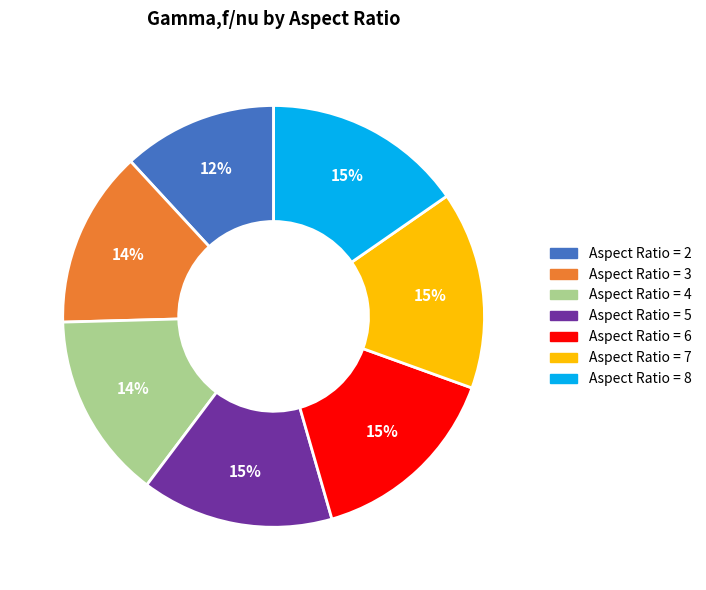

To the nearest percent, what is the difference between the largest and smallest slice percentages?

3%